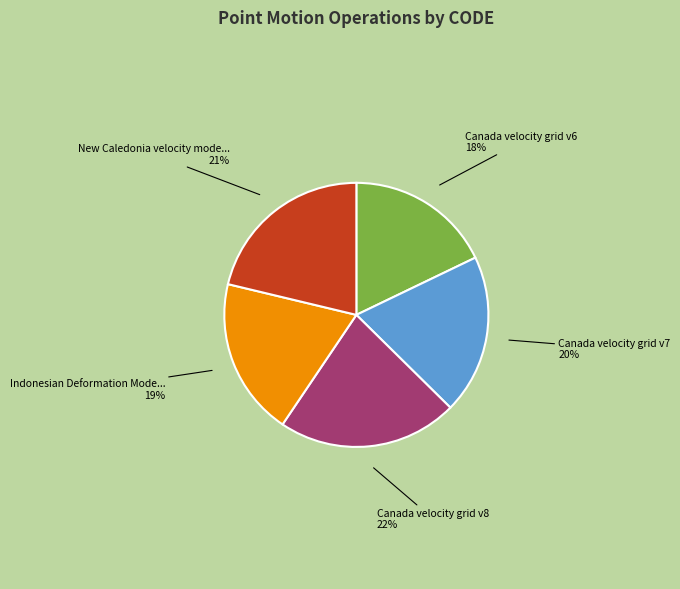

Is there any slice that represents more than half of the pie?

No